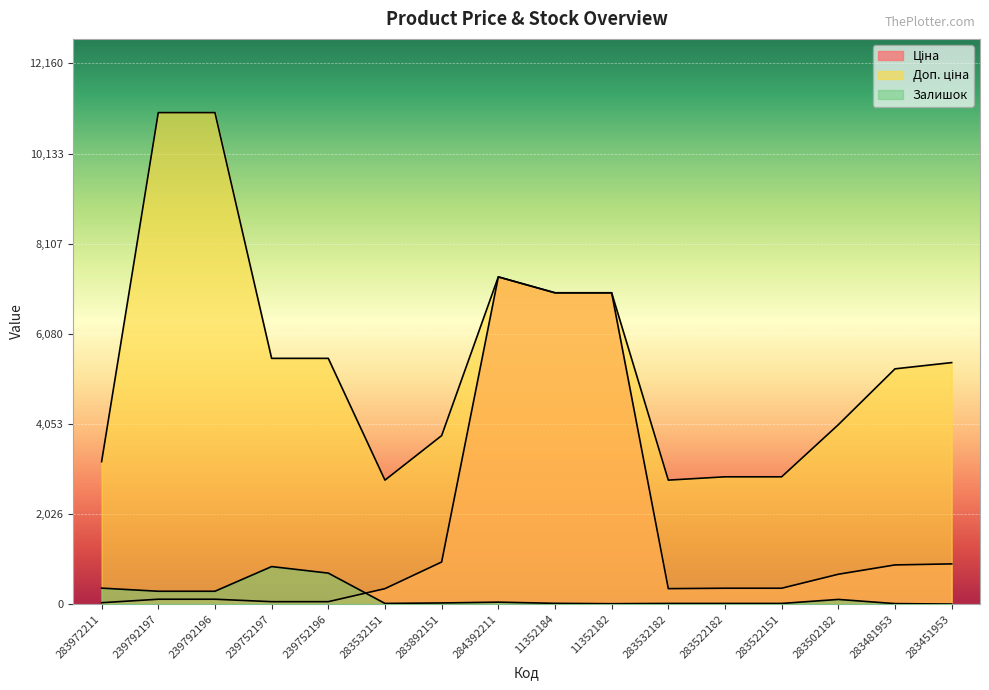

True or false: Доп. ціна and Ціна cross at least once.

False